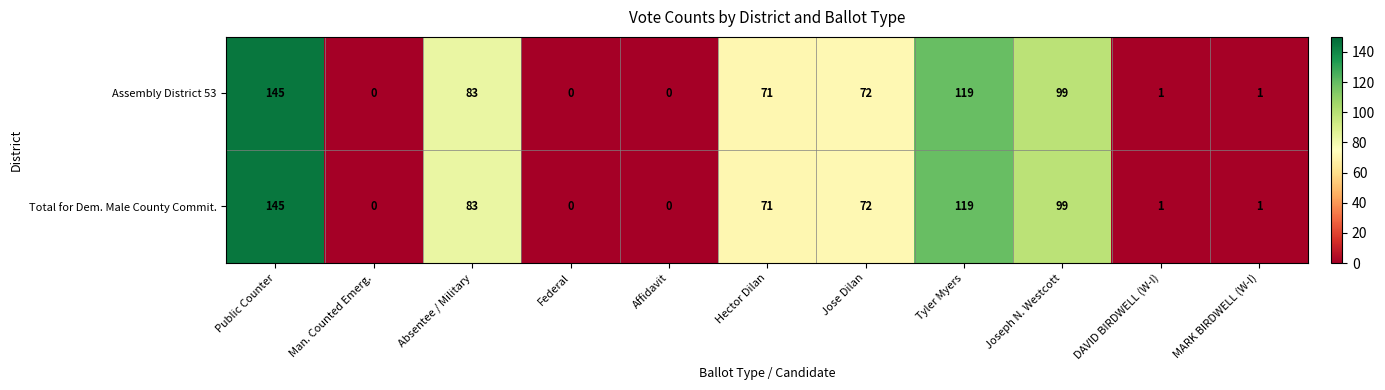

What is the highest value of the Assembly District 53 series?

145